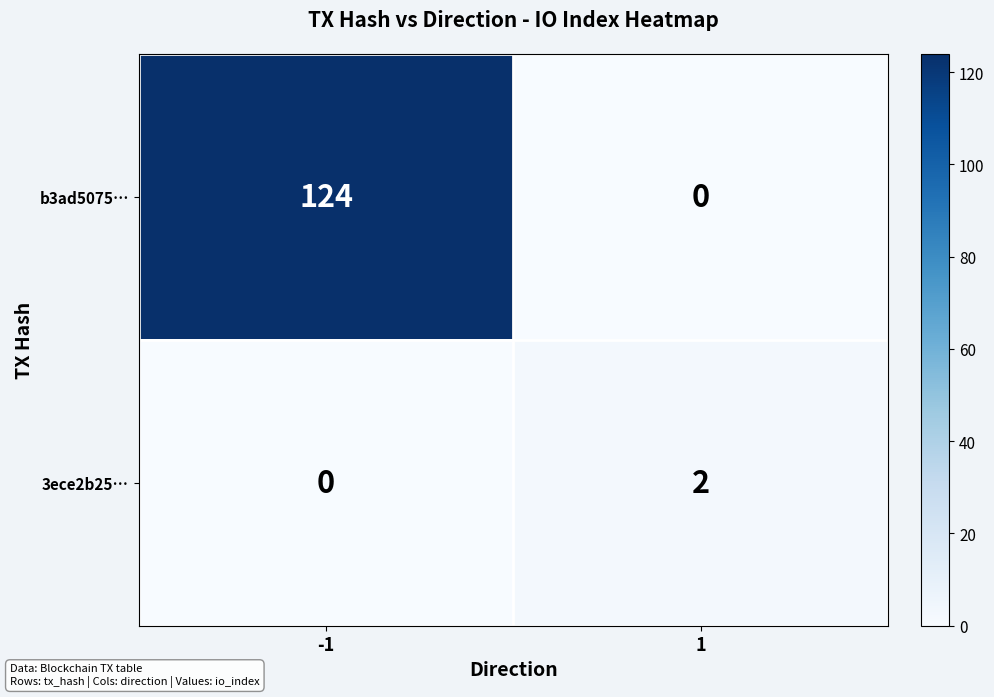

What is the sum of all b3ad5075… values?

124